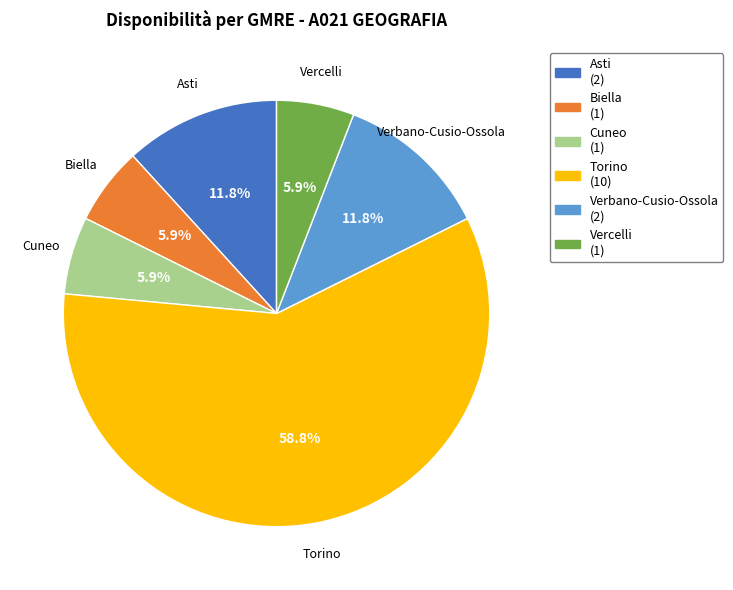

Combined, do Asti and Biella account for over 50%?

No